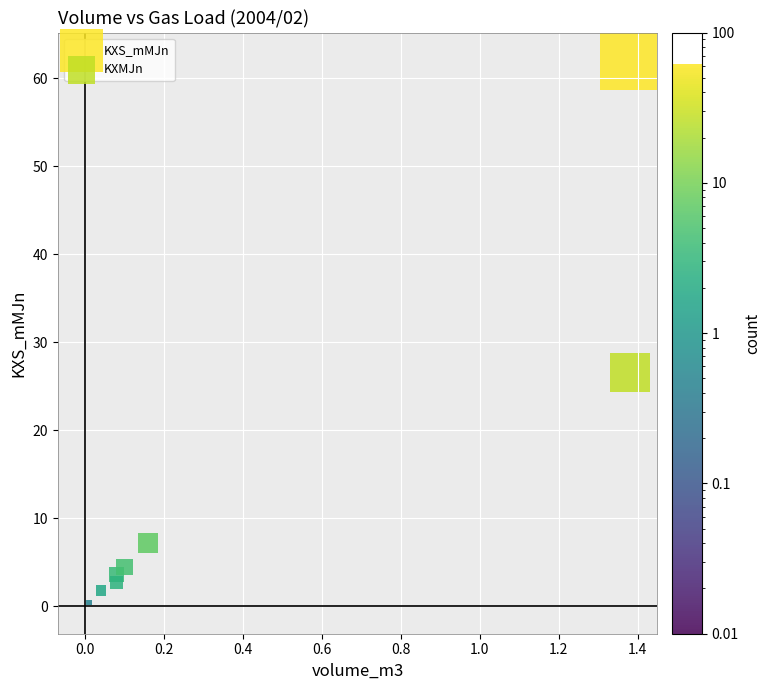

In the KXS_mMJn series, what Y value is closest to 31?

7.2